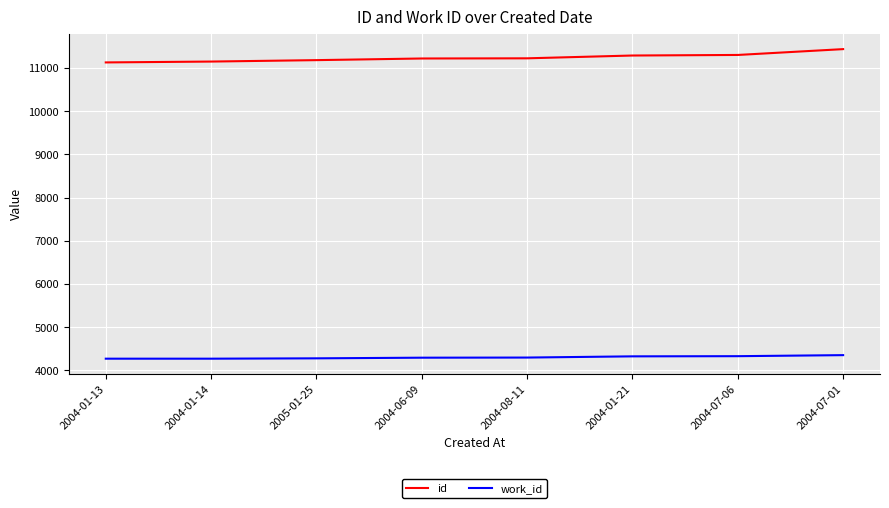

What is the difference between the id values at 2004-01-13 and 2004-08-11?

95